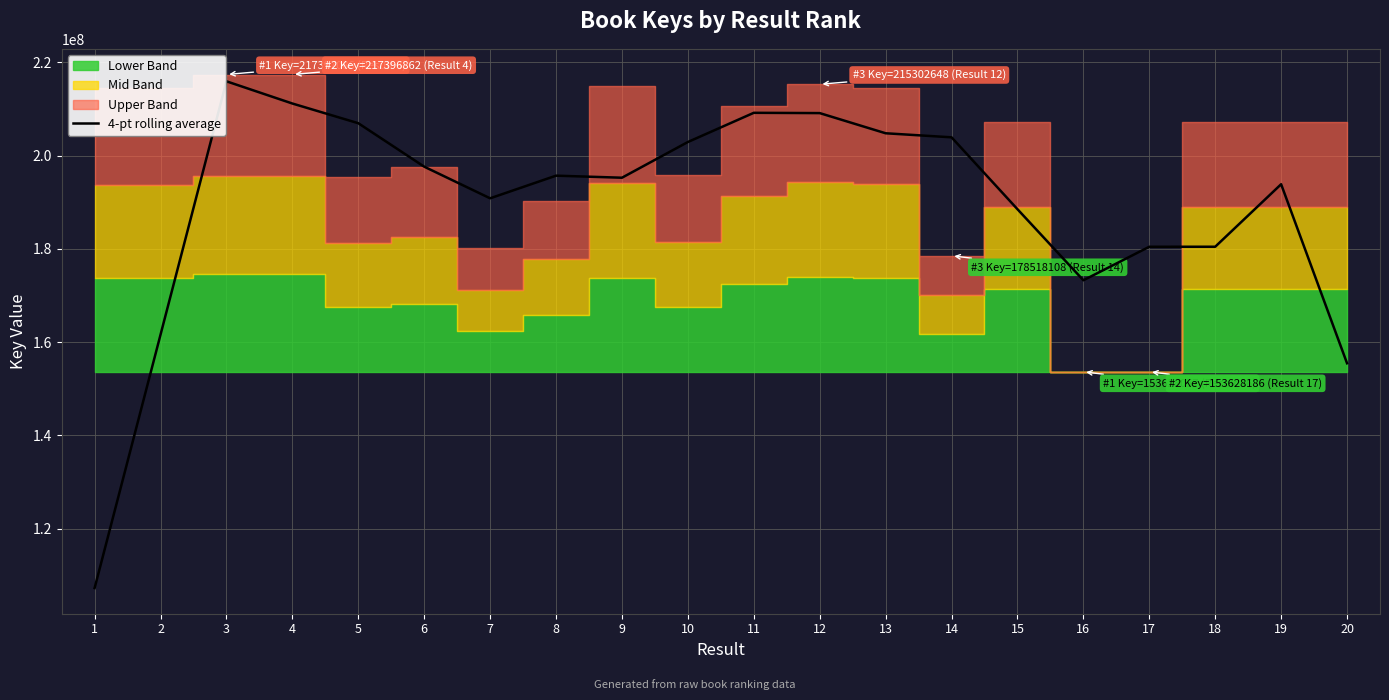

What is the value of the 3rd point from the left?

215940577.2